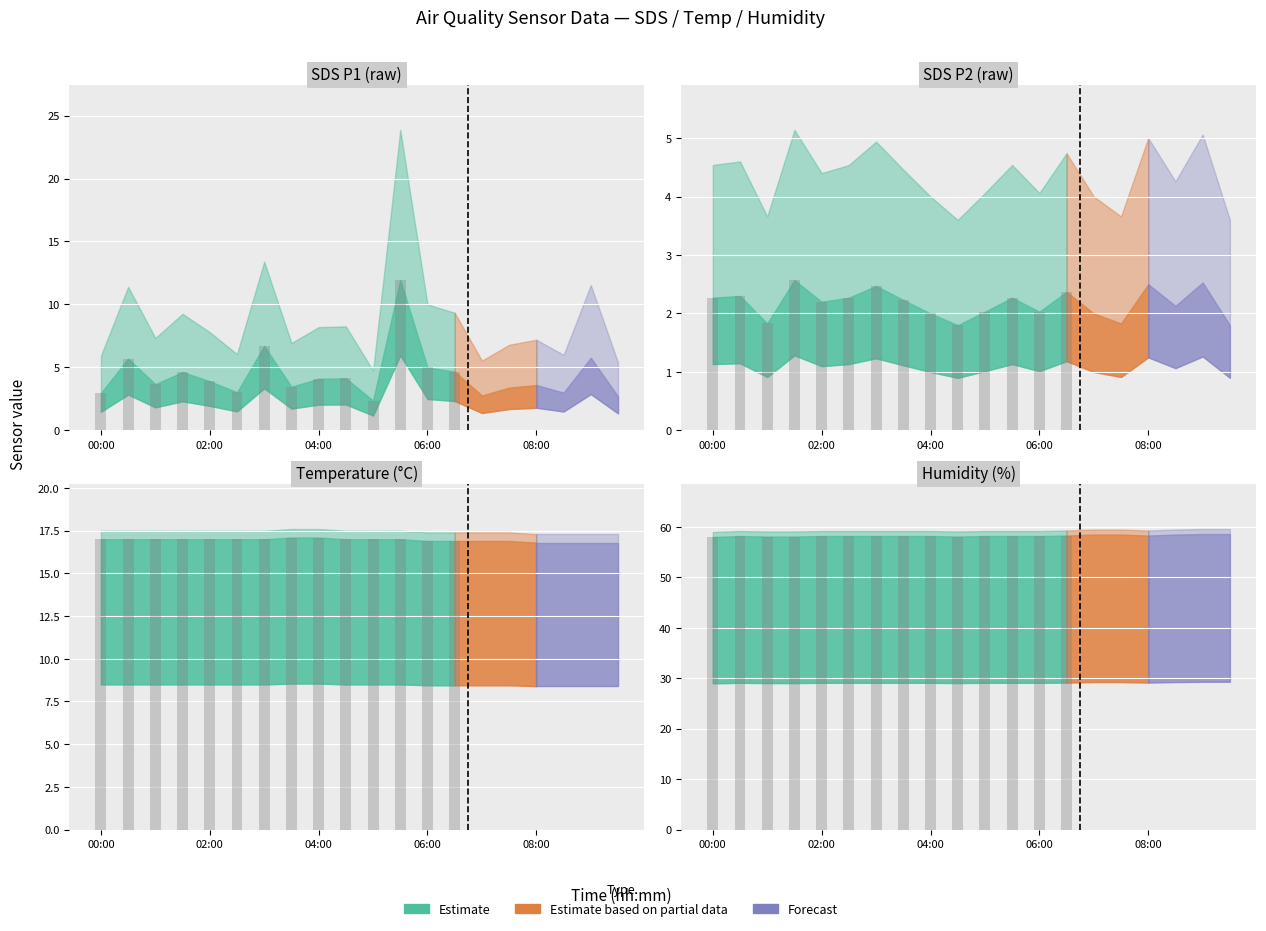

What is the label of the 6th bar from the right?

07:00